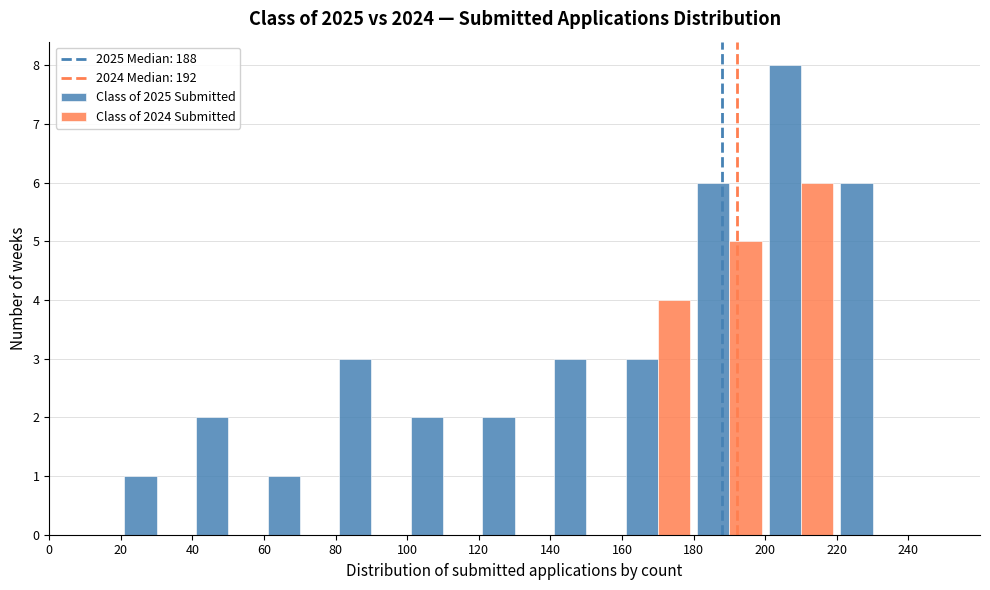

Reading left to right, list every range on the x-axis with the height of the bar of each series over it. The values are not printed on the chart, so give them approximately, as read against the axis.

0 to 20: Class of 2025 Submitted=0	Class of 2024 Submitted=0
20 to 40: Class of 2025 Submitted=1	Class of 2024 Submitted=0
40 to 60: Class of 2025 Submitted=2	Class of 2024 Submitted=0
60 to 80: Class of 2025 Submitted=1	Class of 2024 Submitted=0
80 to 100: Class of 2025 Submitted=3	Class of 2024 Submitted=0
100 to 120: Class of 2025 Submitted=2	Class of 2024 Submitted=0
120 to 140: Class of 2025 Submitted=2	Class of 2024 Submitted=0
140 to 160: Class of 2025 Submitted=3	Class of 2024 Submitted=0
160 to 180: Class of 2025 Submitted=3	Class of 2024 Submitted=4
180 to 200: Class of 2025 Submitted=6	Class of 2024 Submitted=5
200 to 220: Class of 2025 Submitted=8	Class of 2024 Submitted=6
220 to 240: Class of 2025 Submitted=6	Class of 2024 Submitted=0